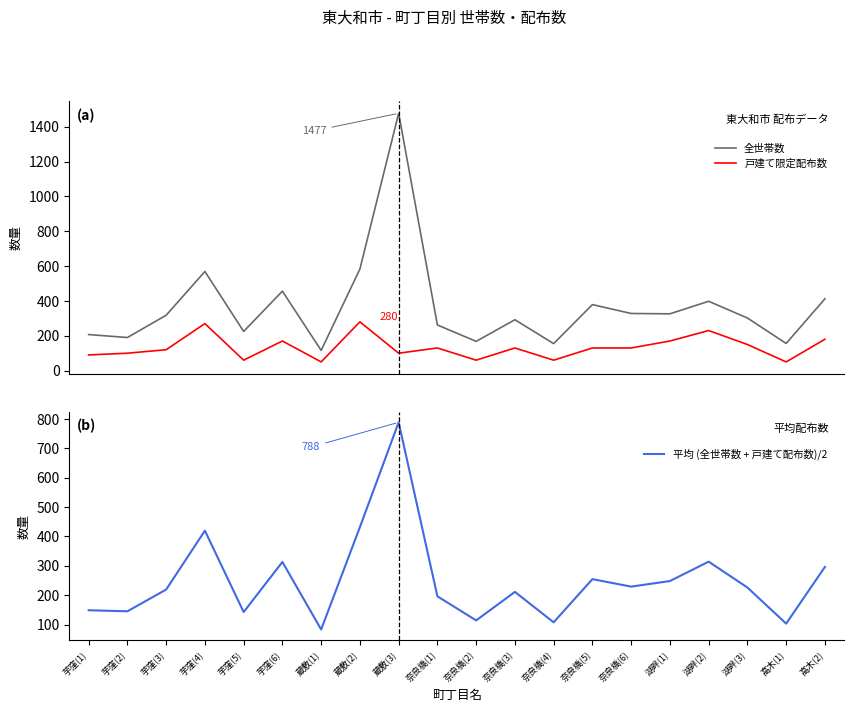

Rank the categories by 戸建て限定配布数 value from lowest to highest.

蔵敷(1), 高木(1), 芋窪(5), 奈良橋(2), 奈良橋(4), 芋窪(1), 芋窪(2), 蔵敷(3), 芋窪(3), 奈良橋(1), 奈良橋(3), 奈良橋(5), 奈良橋(6), 湖畔(3), 芋窪(6), 湖畔(1), 高木(2), 湖畔(2), 芋窪(4), 蔵敷(2)